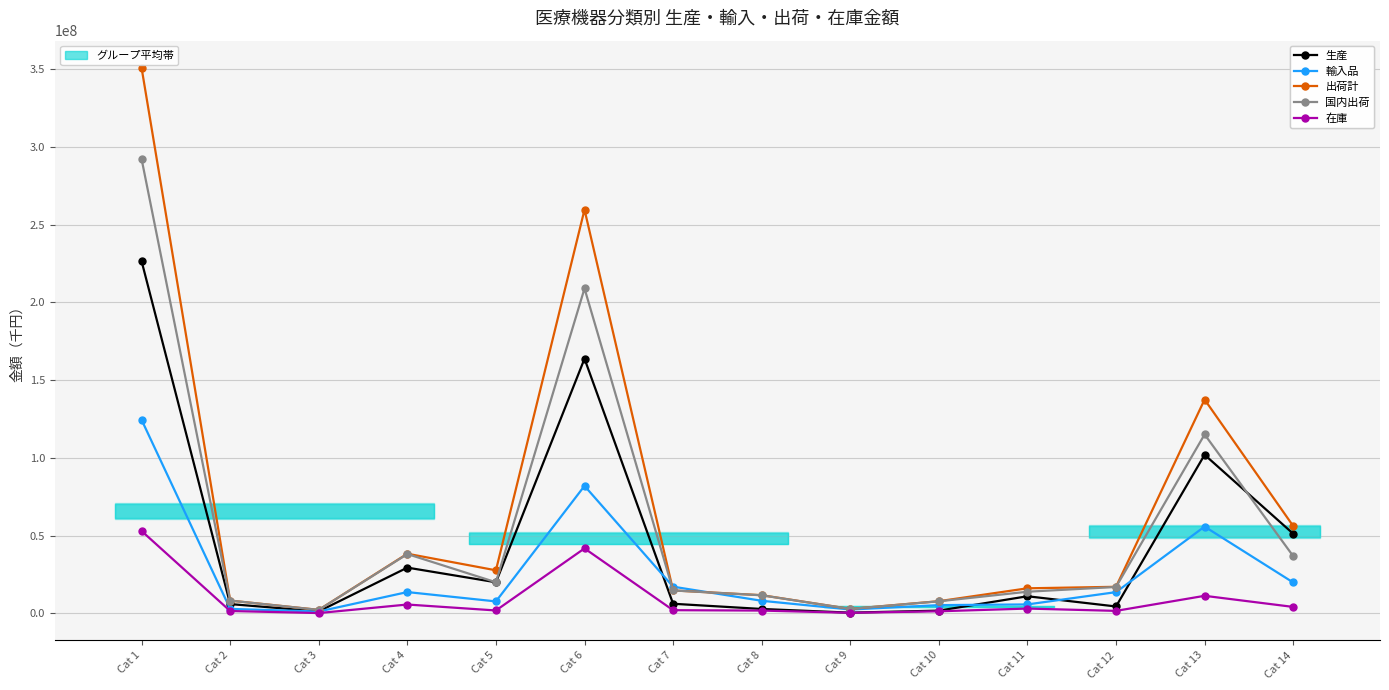

What is the smallest value displayed?

173354